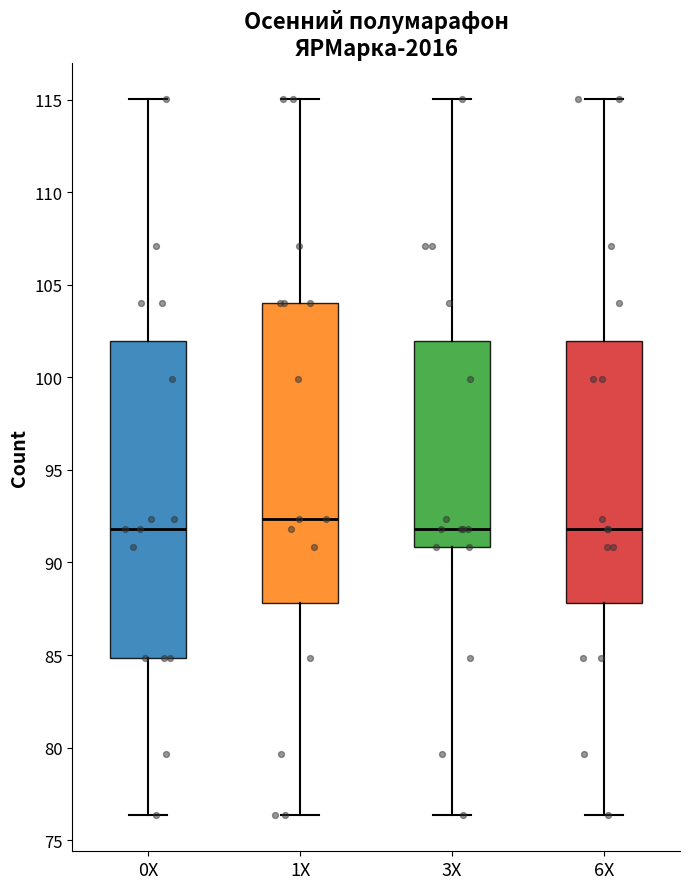

Where is the lower edge of the box for 6X on the y-axis? The values are not printed on the chart, so give them approximately, as read against the axis.

88.0